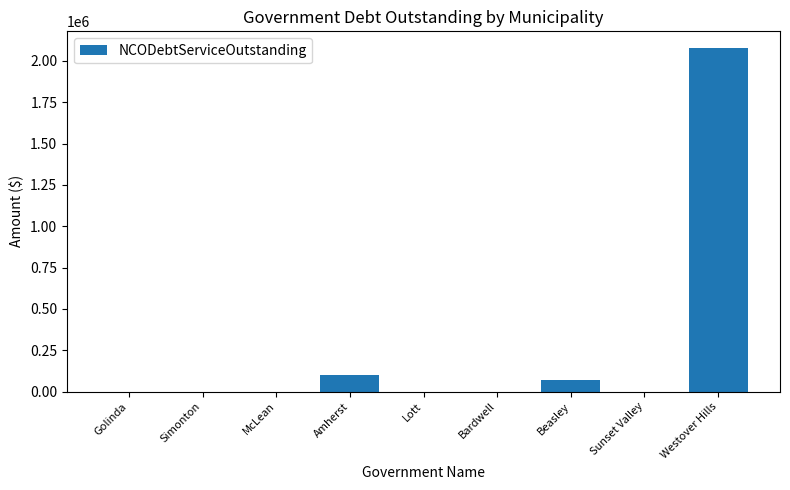

At which label is the value closest to 1037823?

Amherst